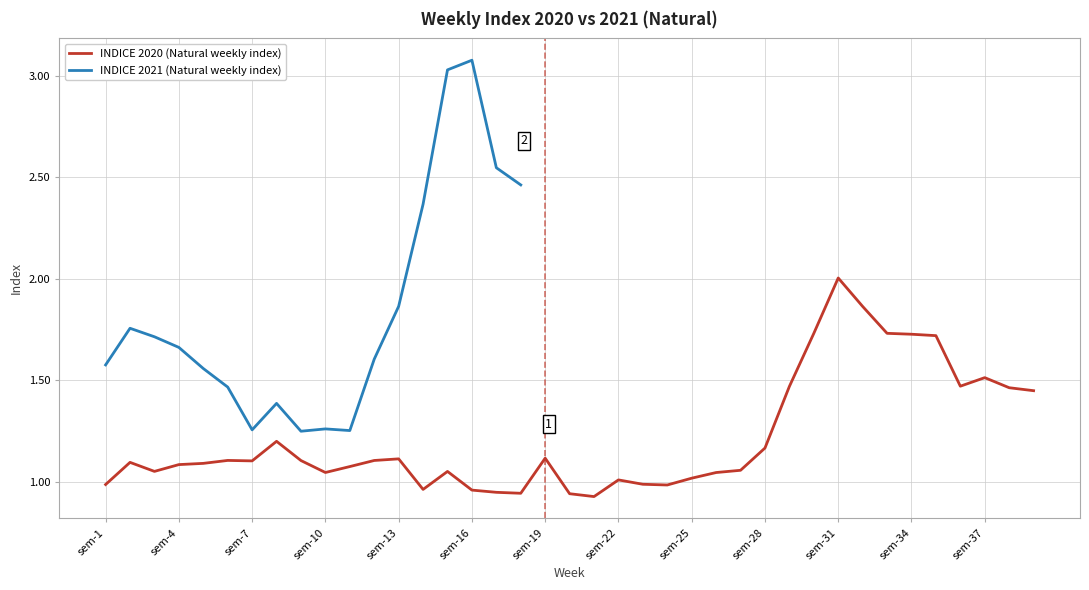

Rank the categories by value from highest to lowest.

sem-31, sem-32, sem-33, sem-30, sem-34, sem-35, sem-37, sem-36, sem-29, sem-38, sem-39, sem-8, sem-28, sem-19, sem-13, sem-6, sem-12, sem-9, sem-7, sem-2, sem-5, sem-4, sem-11, sem-27, sem-3, sem-15, sem-10, sem-26, sem-25, sem-22, sem-23, sem-1, sem-24, sem-14, sem-16, sem-17, sem-18, sem-20, sem-21